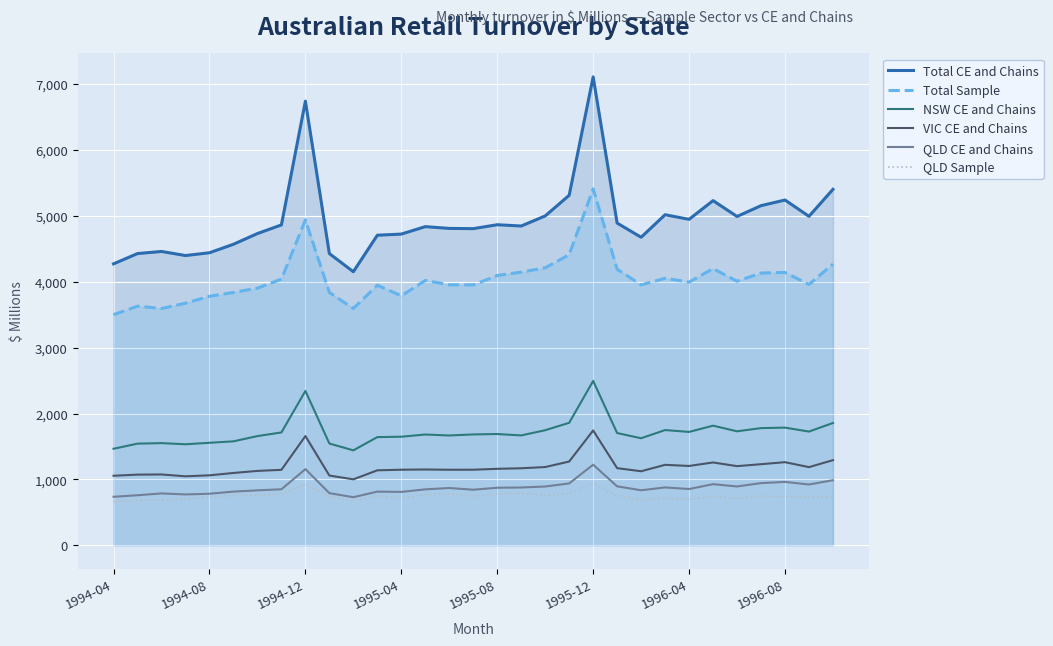

Which series has the largest total across all categories?

Total CE and Chains